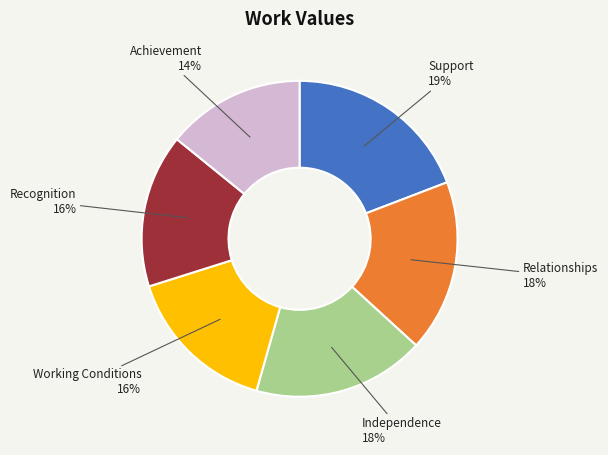

Which slice is the largest?

Support